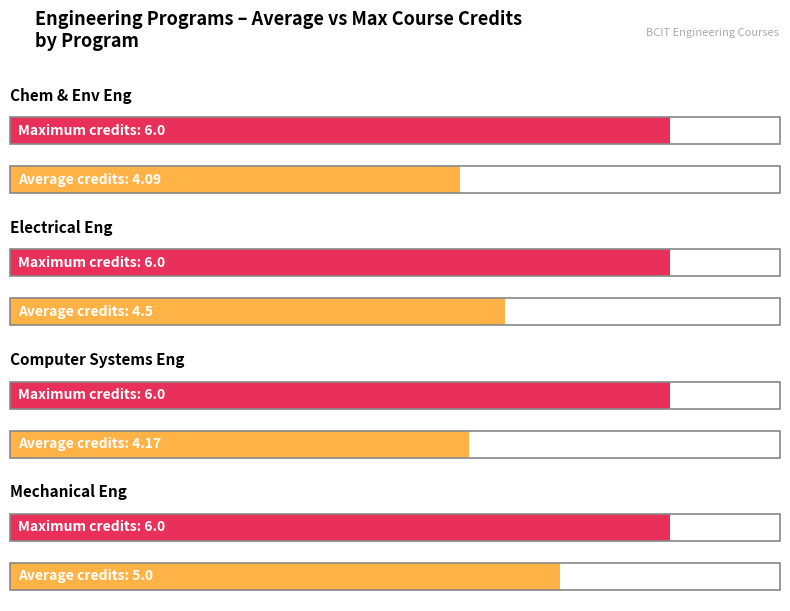

What is the sum of all Average credits values?

17.8